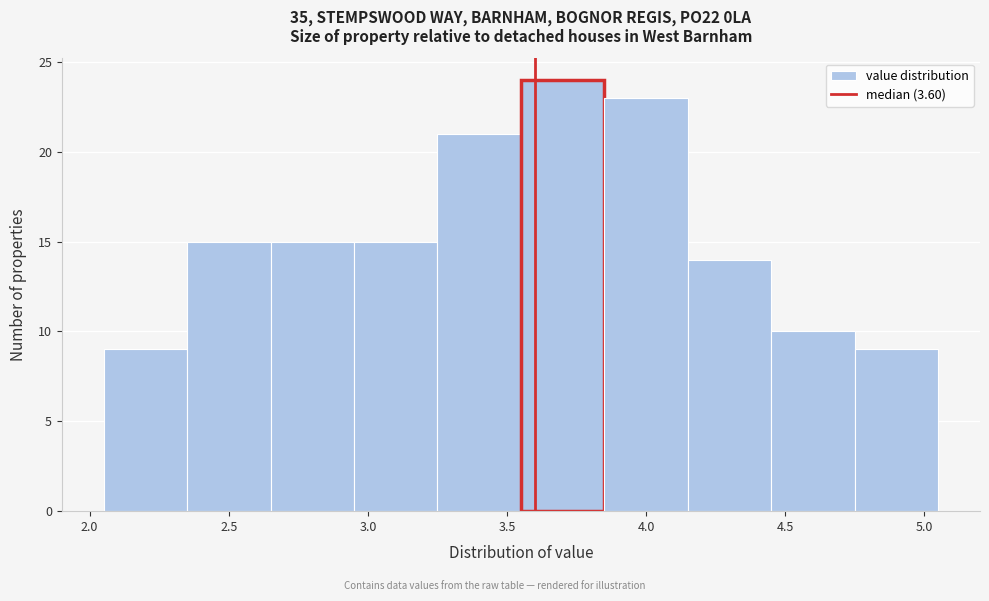

Over which range of the x-axis is the bar tallest?

3.55 to 3.85